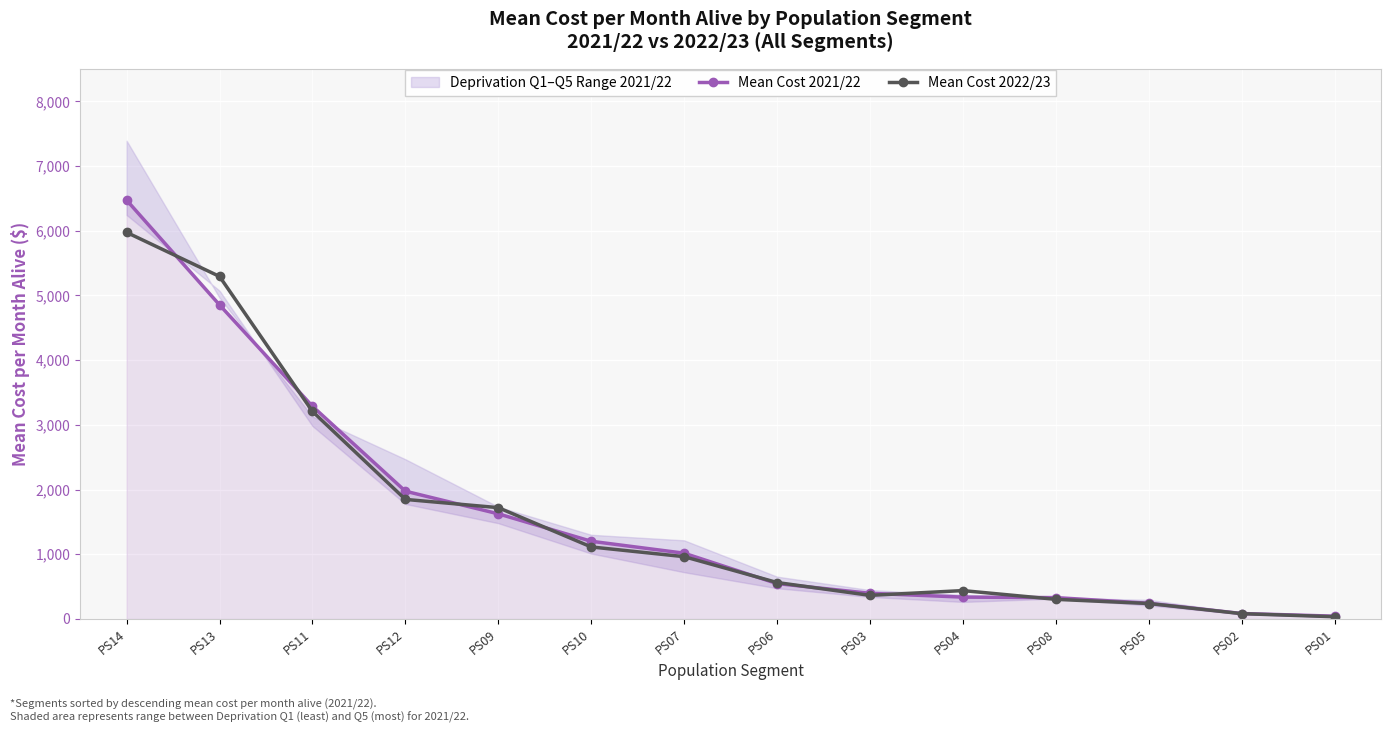

Which category has the highest value across all series?

PS14